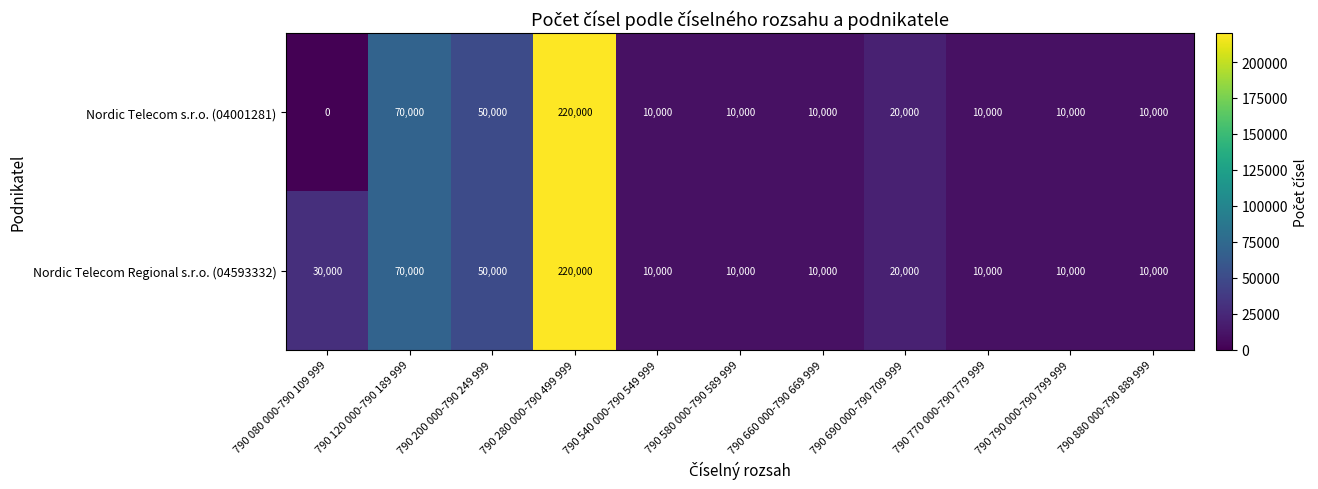

Which series has the largest total across all categories?

Nordic Telecom Regional s.r.o. (04593332)